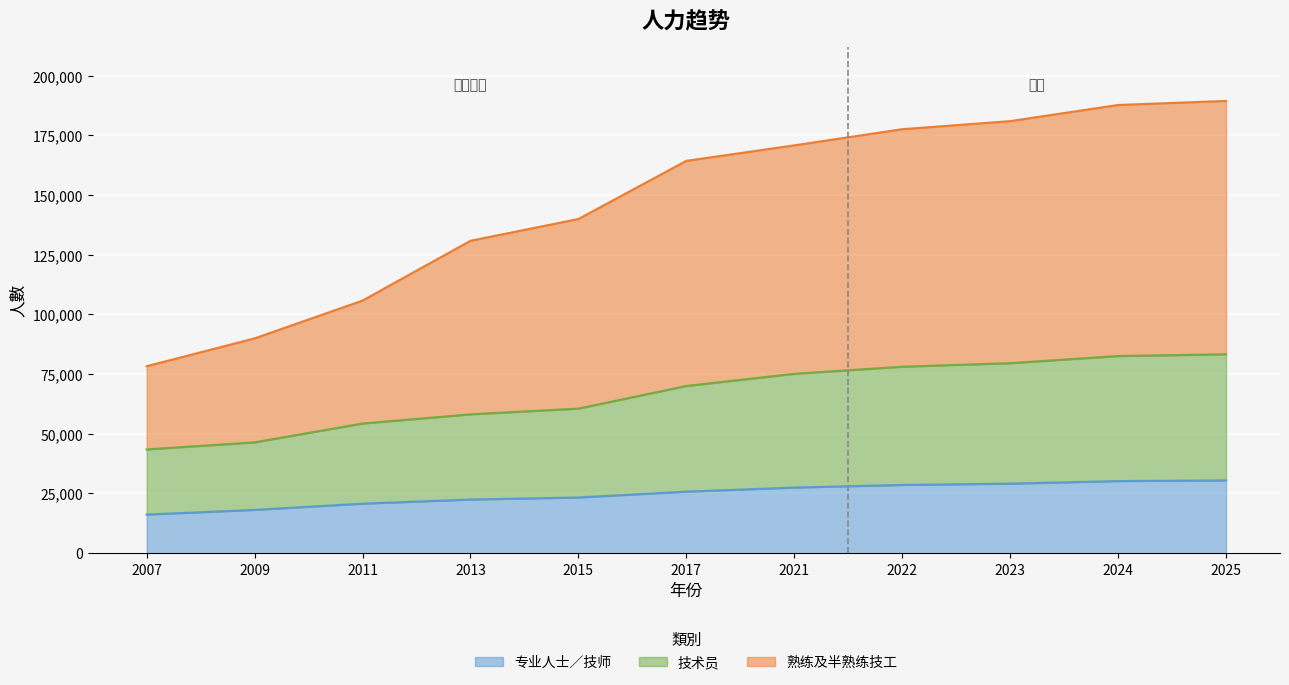

Which label corresponds to the smallest value in the chart?

2007